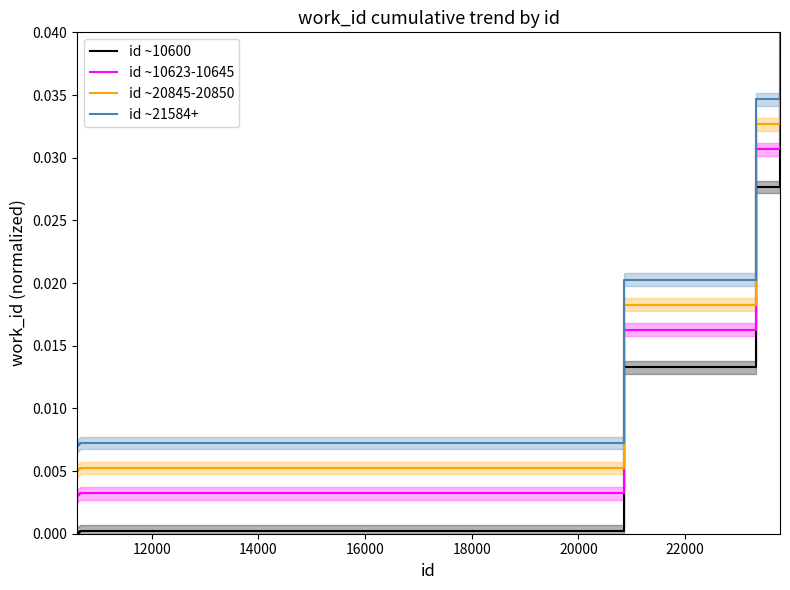

True or false: id ~20845-20850 and id ~10600 intersect in this chart.

False